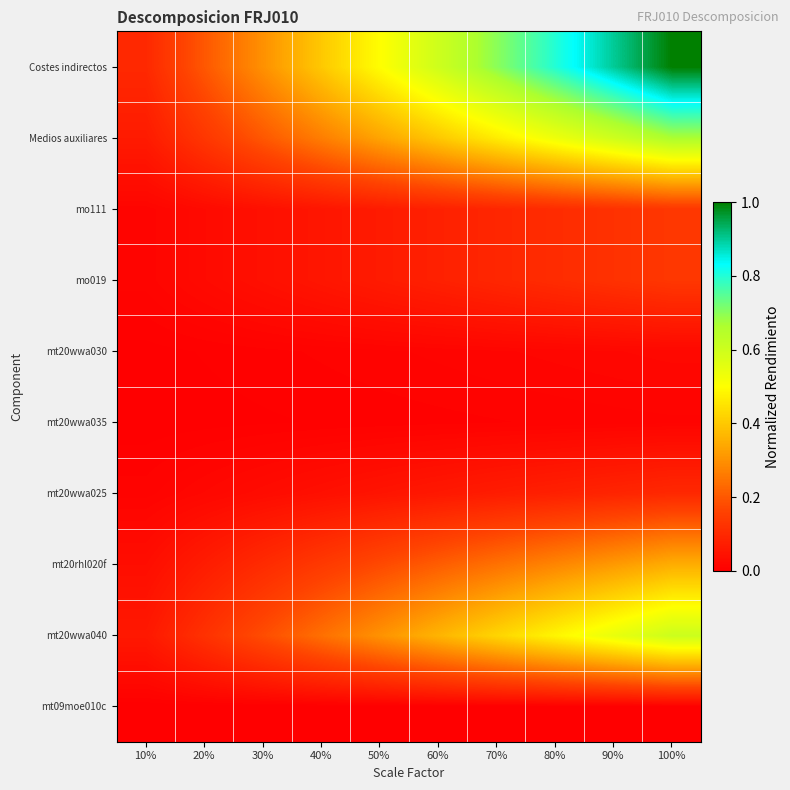

At which category is the sum across all series the highest?

100%